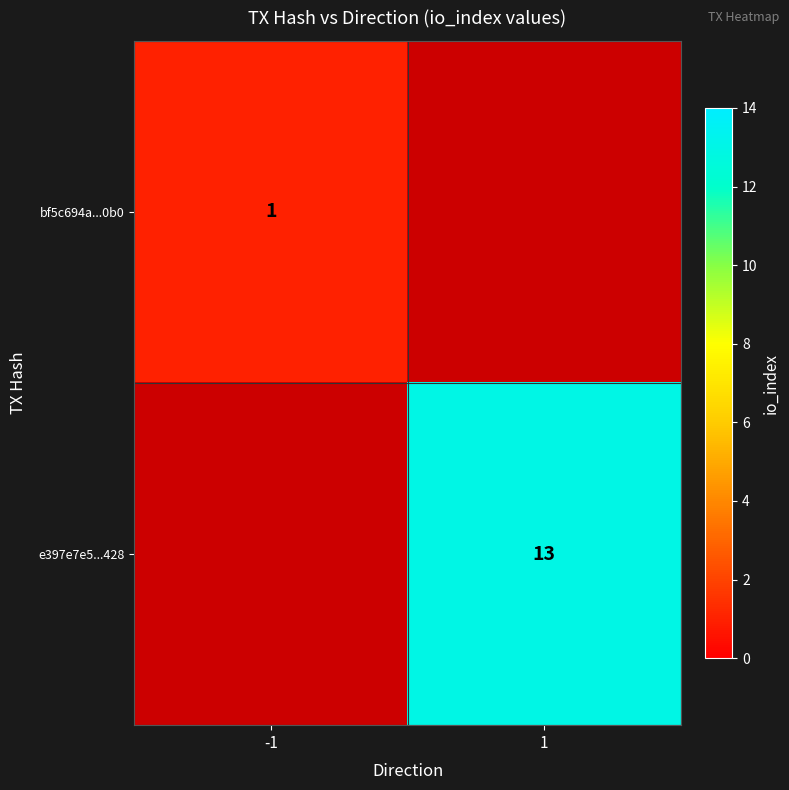

True or false: e397e7e5...428 has a value of 13 at 1.

True